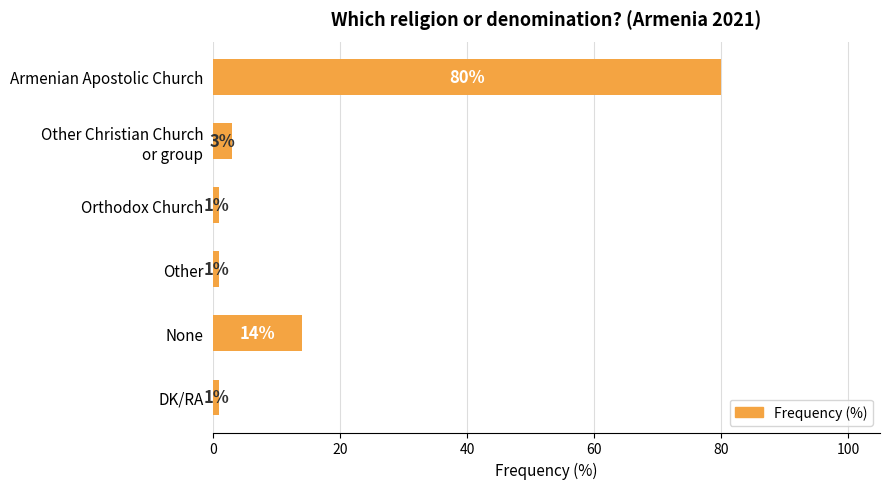

Is it true that the value at None is 14?

True